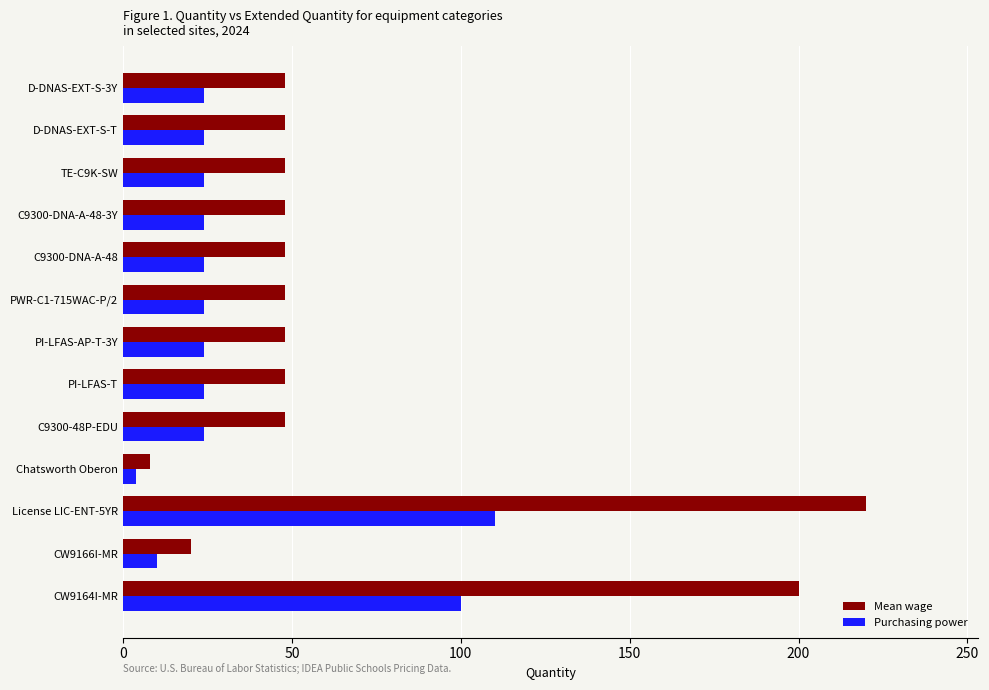

What is the sum of all Purchasing power values?

440